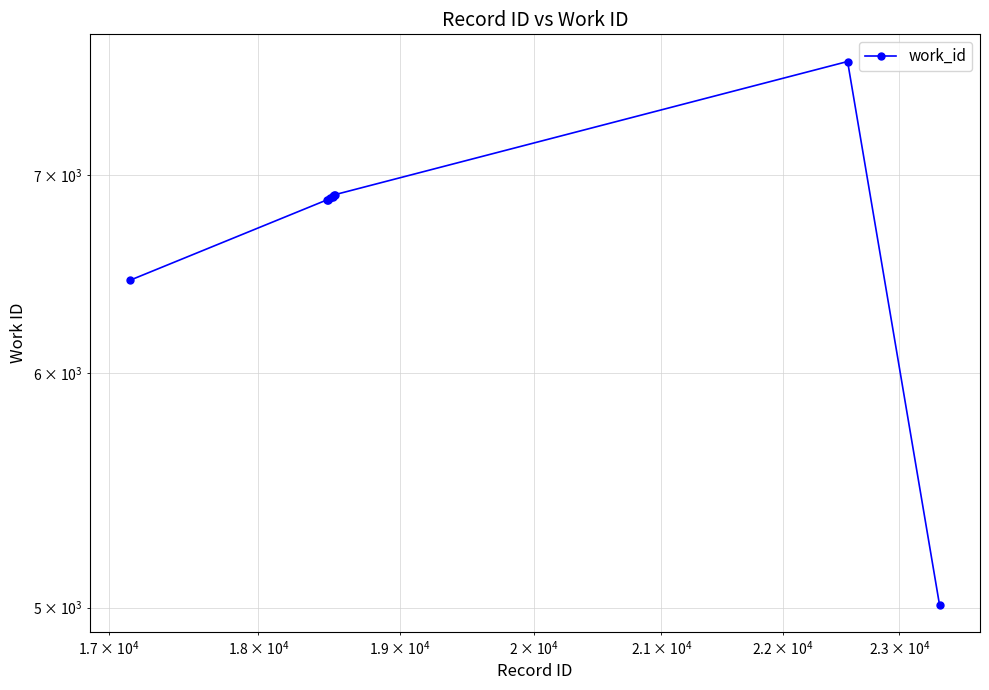

How many lines are shown in the chart?

1